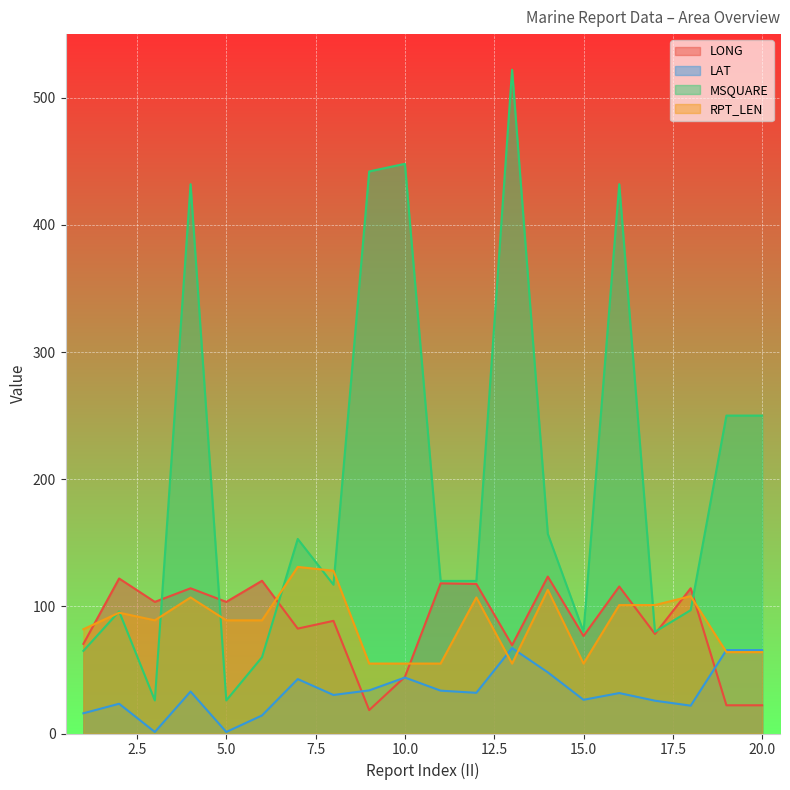

The value of LONG at 4 is 59.1. True or false?

False